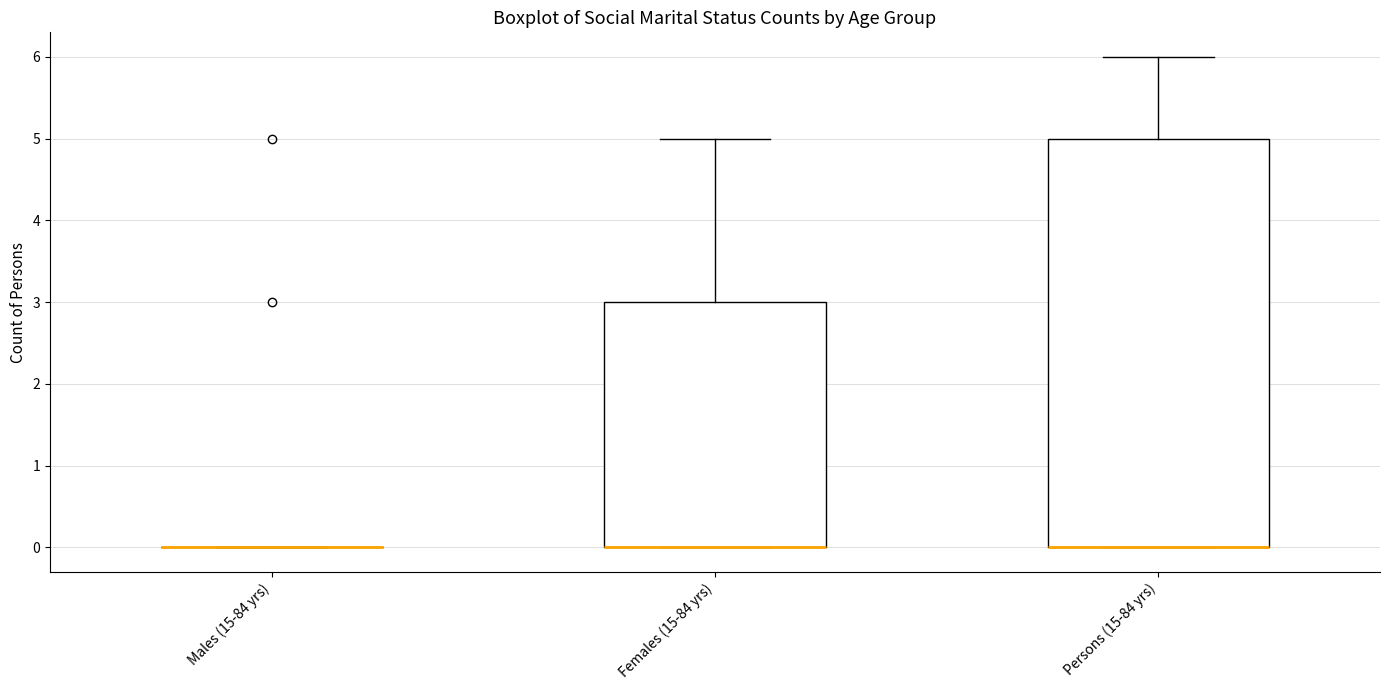

Where is the lower edge of the box for Females (15-84 yrs) on the y-axis? The values are not printed on the chart, so give them approximately, as read against the axis.

0